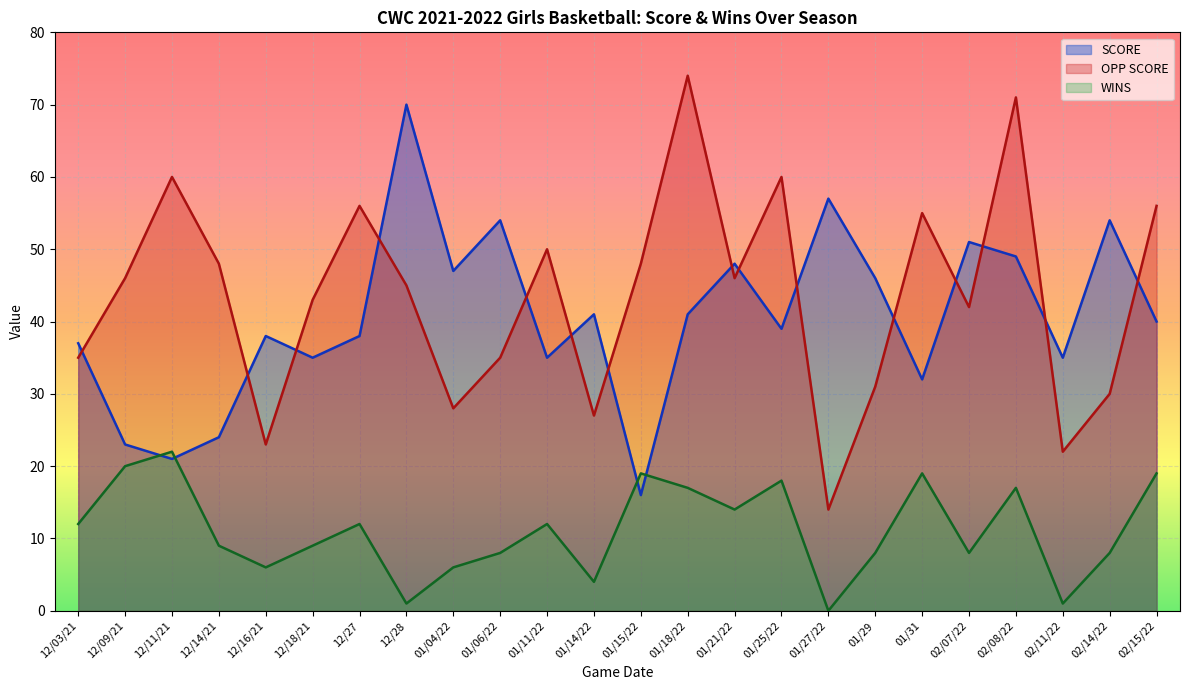

What are all the series names shown in the legend?

SCORE, OPP SCORE, WINS